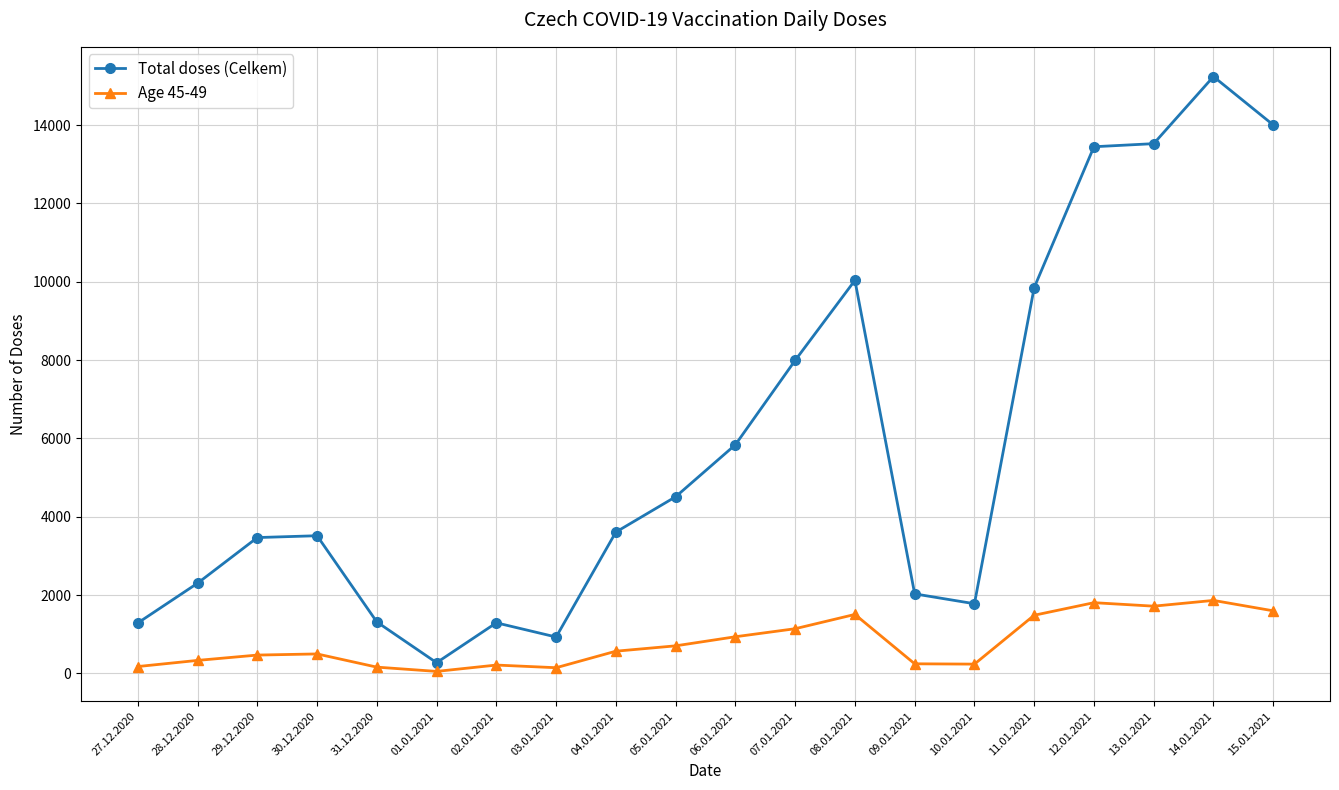

Which series changed the most between 01.01.2021 and 05.01.2021?

Total doses (Celkem)